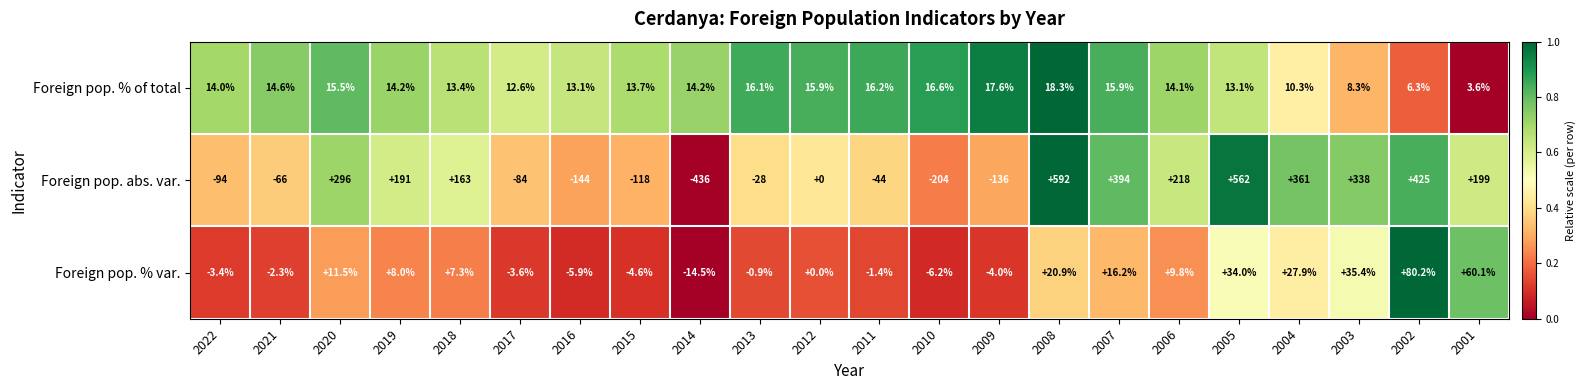

The Foreign pop. abs. var. series shows -136.0 at 2009. True or false?

True